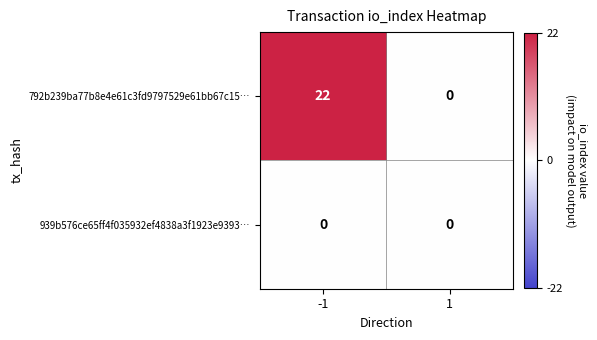

Rank the series by their maximum value, from lowest to highest.

939b576ce65ff4f035932ef4838a3f1923e9393…, 792b239ba77b8e4e61c3fd9797529e61bb67c15…